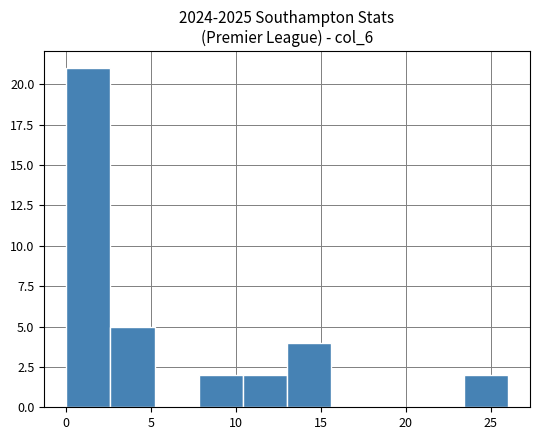

Reading left to right, transcribe this chart: for each bar, give the range it covers on the x-axis and its height. Neither the bar edges nor the heights are printed on the chart, so give them approximately, as read against the axes.

0.0 to 2.6: 21
2.6 to 5.2: 5
5.2 to 7.8: 0
7.8 to 10.4: 2
10.4 to 13.0: 2
13.0 to 15.6: 4
15.6 to 18.2: 0
18.2 to 20.8: 0
20.8 to 23.4: 0
23.4 to 26.0: 2